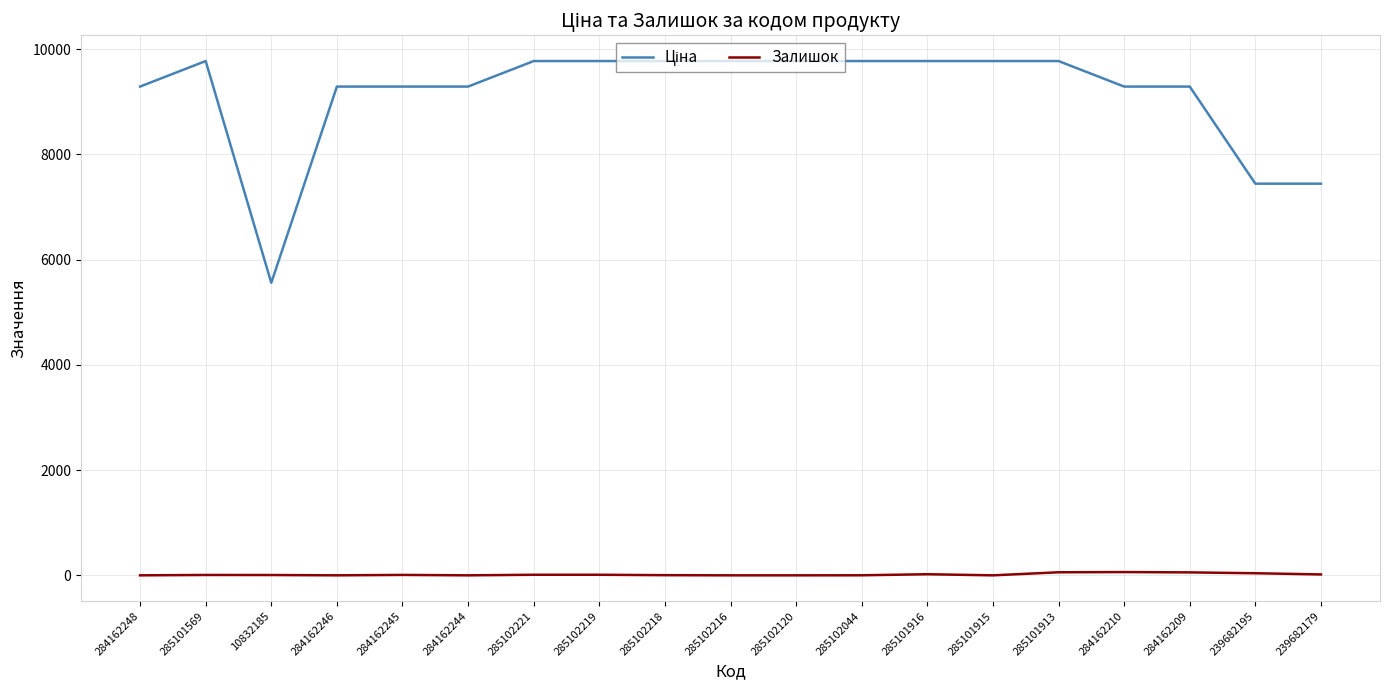

True or false: Залишок has more than 0 interior local peaks.

True